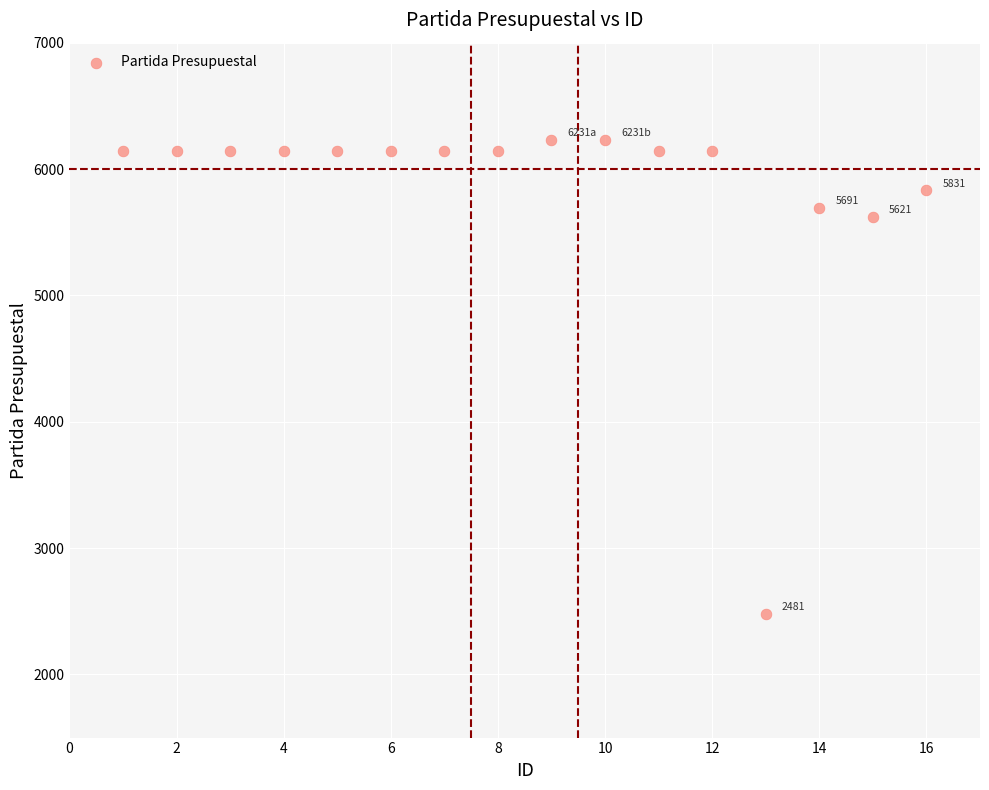

What Y value in the scatter plot is closest to 4356?

5621